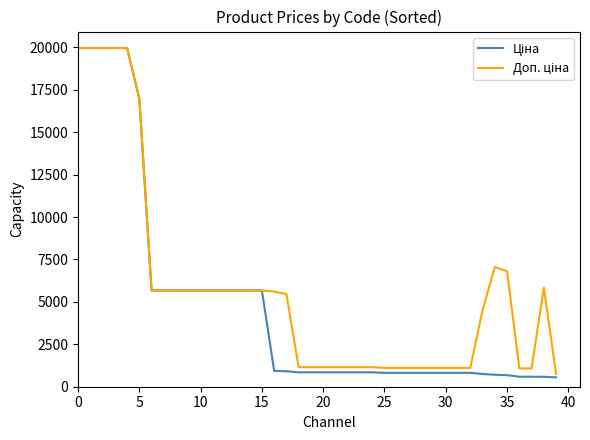

What is the smallest value displayed?

551.5